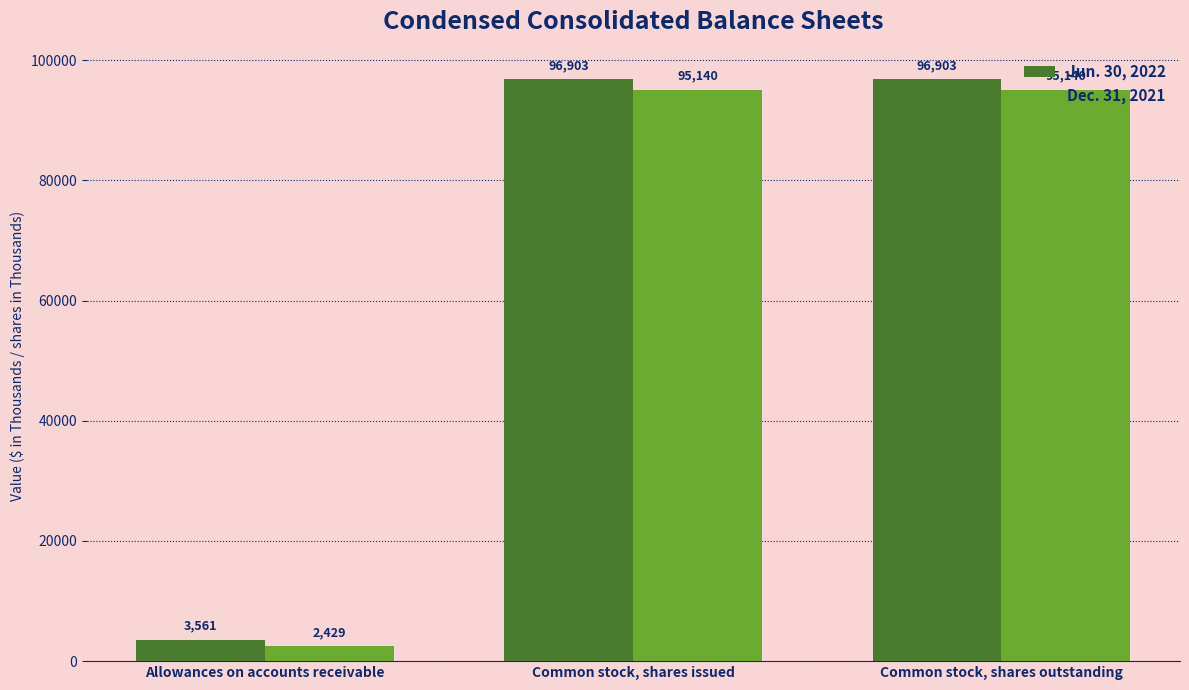

How many bars are there in each group?

2